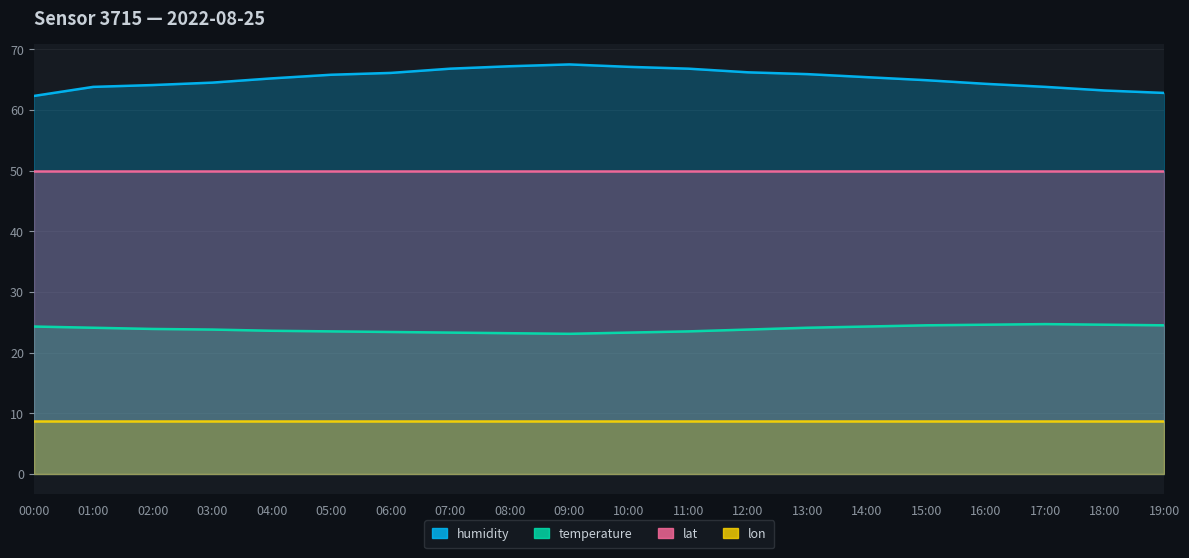

Is it true that temperature equals 23.3 at 07:00?

True